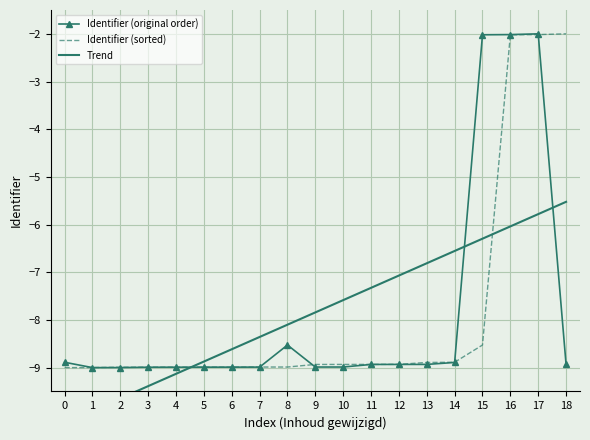

Reading right to left, extract all data points from this chart.

Identifier (original order): -8.9	-2.0	-2.0	-2.0	-8.9	-8.9	-8.9	-8.9	-9.0	-9.0	-8.5	-9.0	-9.0	-9.0	-9.0	-9.0	-9.0	-9.0	-8.9
Identifier (sorted): -2.0	-2.0	-2.0	-8.5	-8.9	-8.9	-8.9	-8.9	-8.9	-8.9	-9.0	-9.0	-9.0	-9.0	-9.0	-9.0	-9.0	-9.0	-9.0
Trend: -5.5	-5.8	-6.0	-6.3	-6.6	-6.8	-7.1	-7.3	-7.6	-7.8	-8.1	-8.4	-8.6	-8.9	-9.1	-9.4	-9.6	-9.9	-10.2